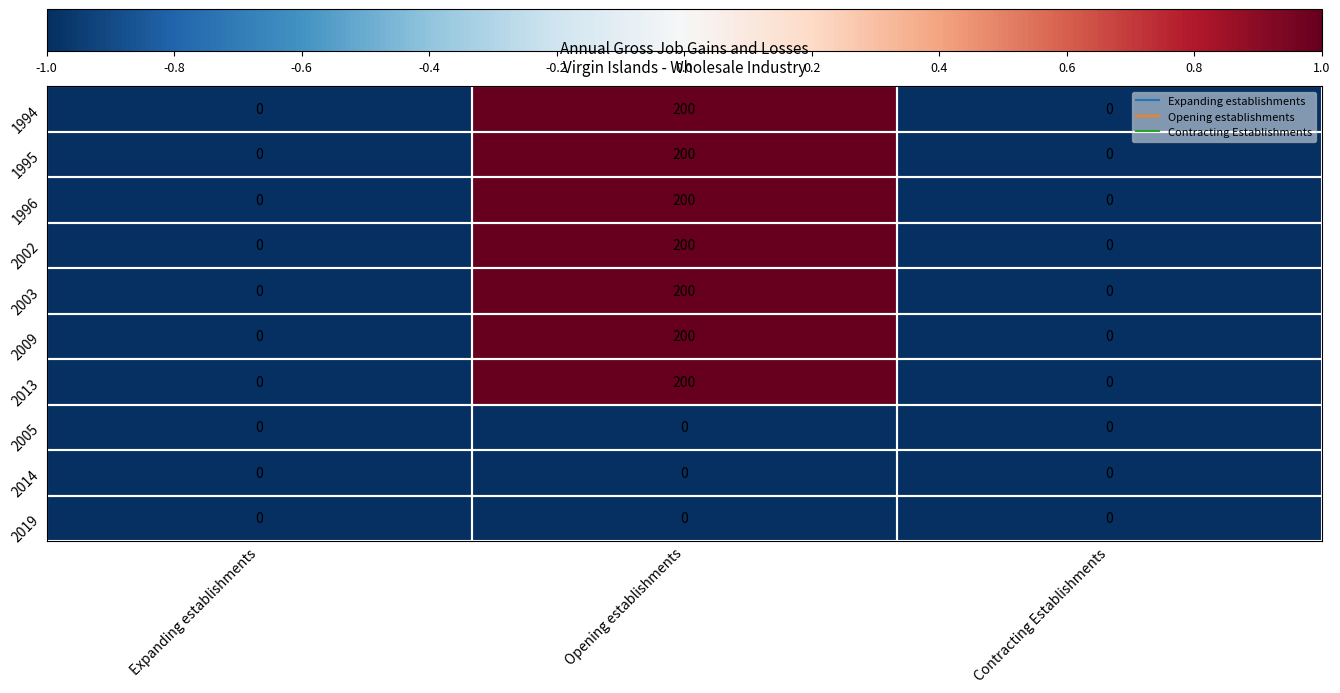

What value does the 1996 series have at Opening establishments, to the nearest 50?

200